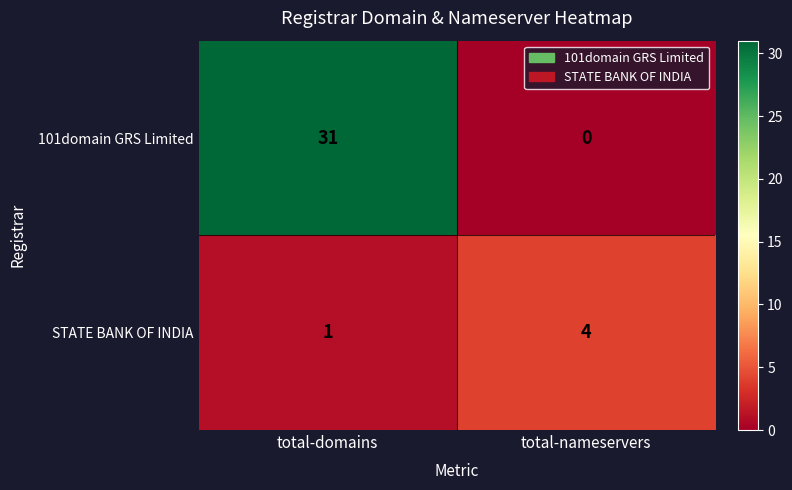

Rank the series at total-nameservers from highest to lowest value.

STATE BANK OF INDIA, 101domain GRS Limited